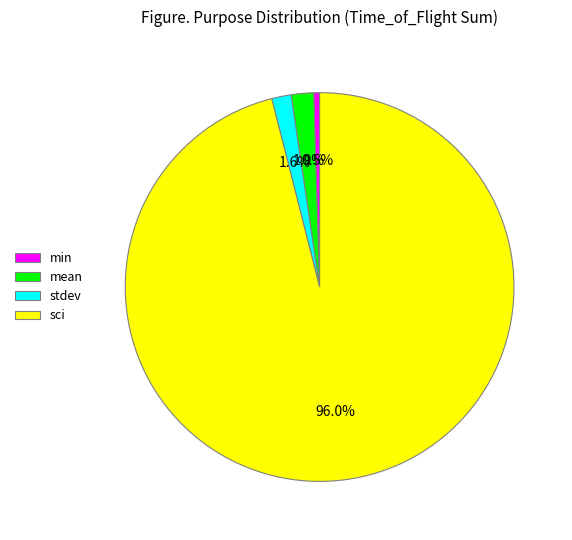

Which has a higher value, stdev or min?

stdev